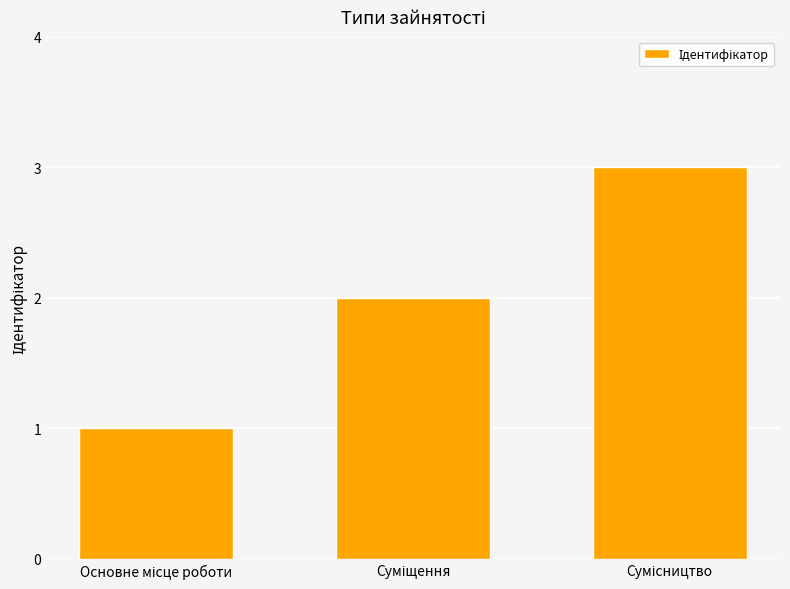

What is the maximum value shown in the chart?

3